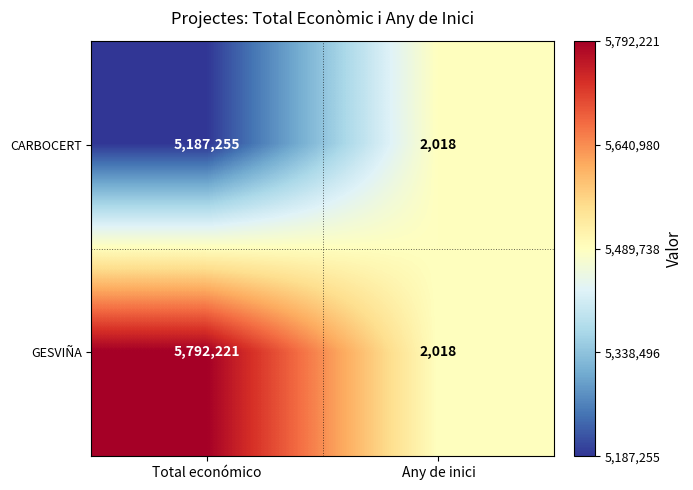

What is the sum of all CARBOCERT values?

5189273